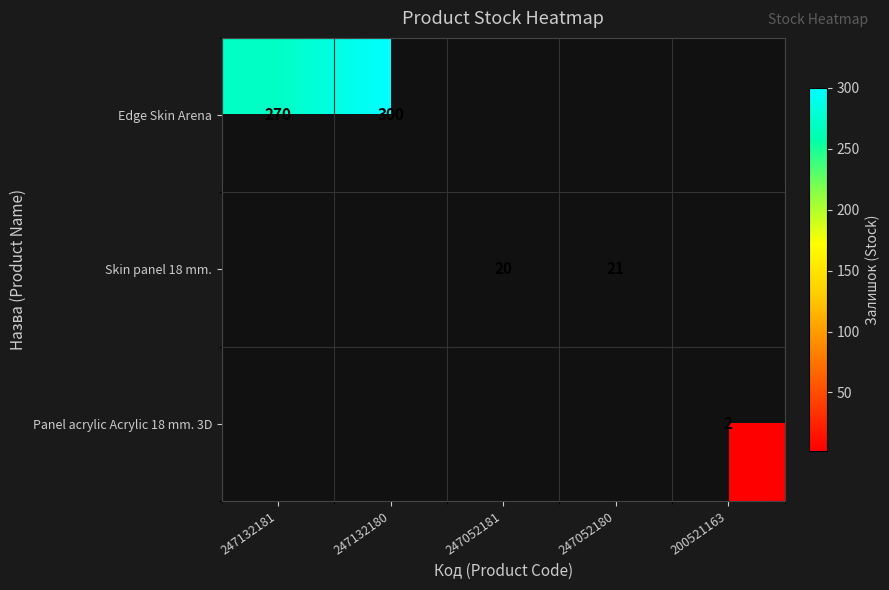

At how many categories does at least one series exceed 148?

2